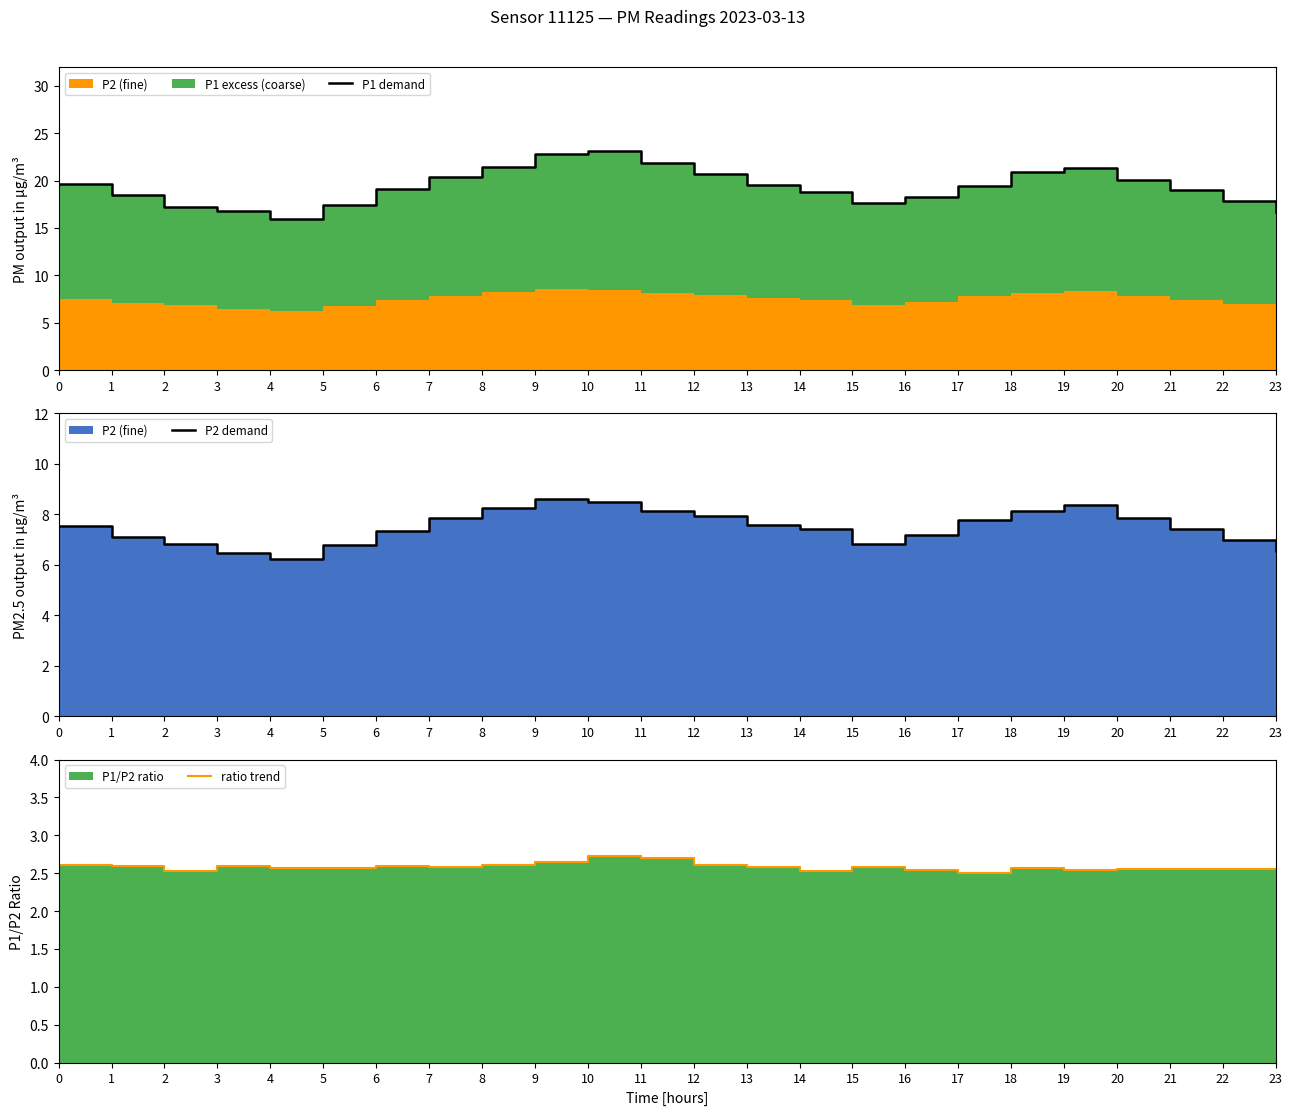

What is the maximum value shown in the chart?

23.1